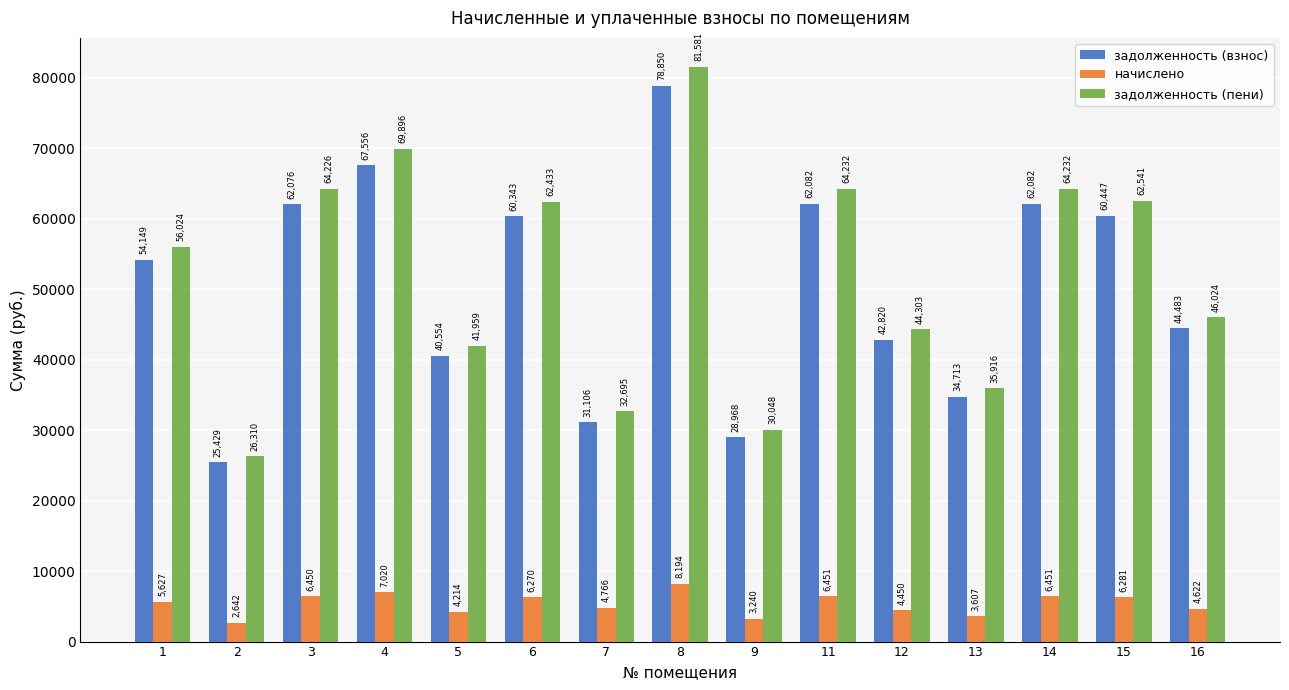

What is the minimum value for задолженность (взнос)?

25428.7